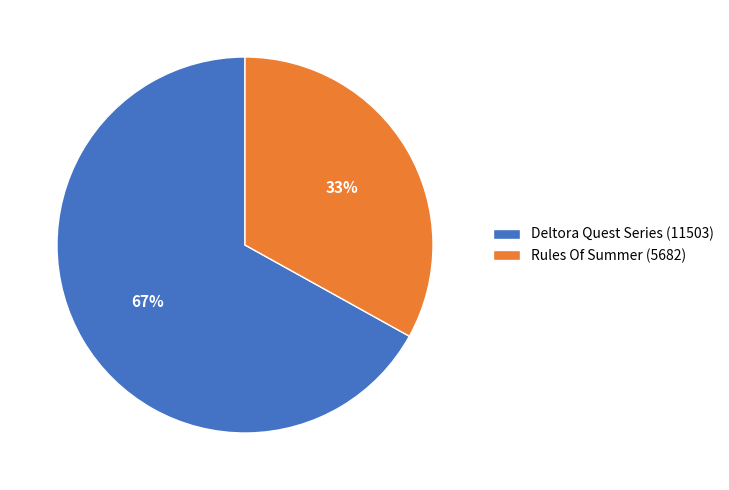

Which slice is the largest?

Deltora Quest Series (11503)